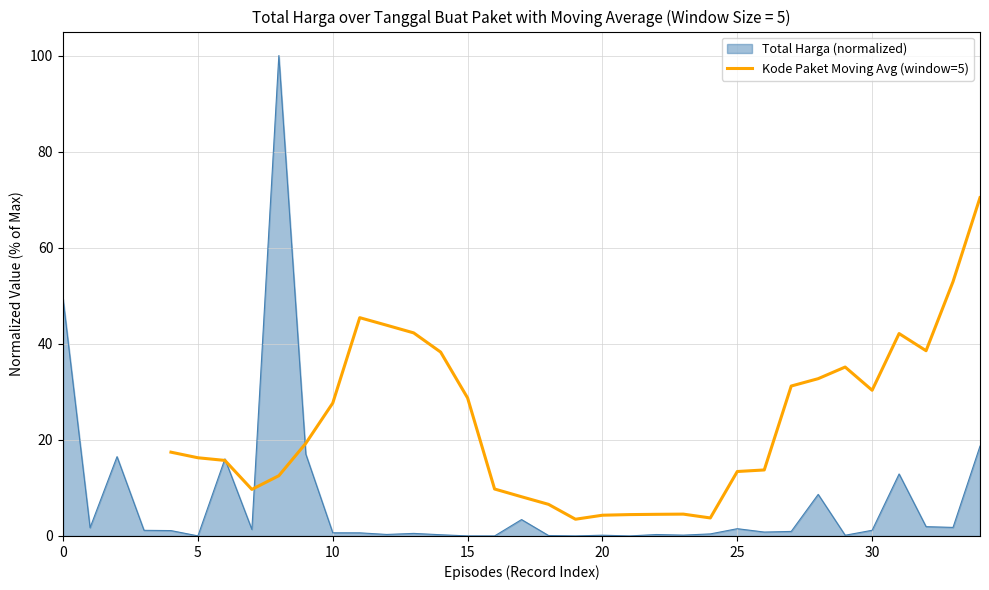

The value of Kode Paket Moving Avg (window=5) at 20 is 4.3. True or false?

True